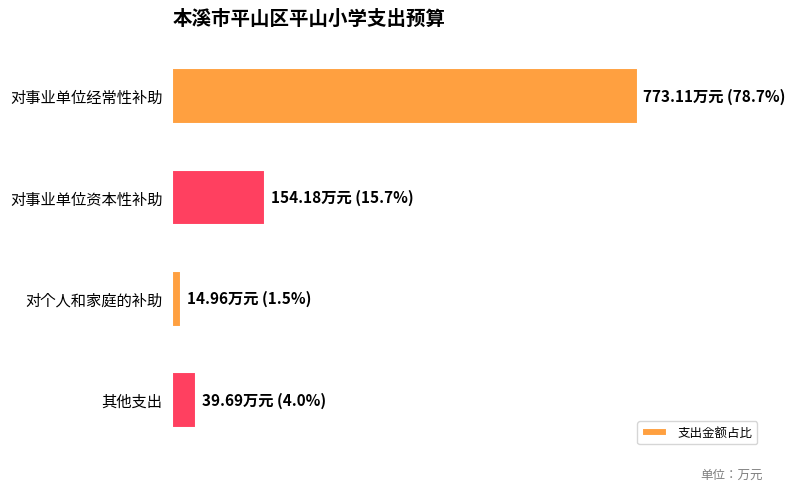

Does the chart contain any negative values?

No